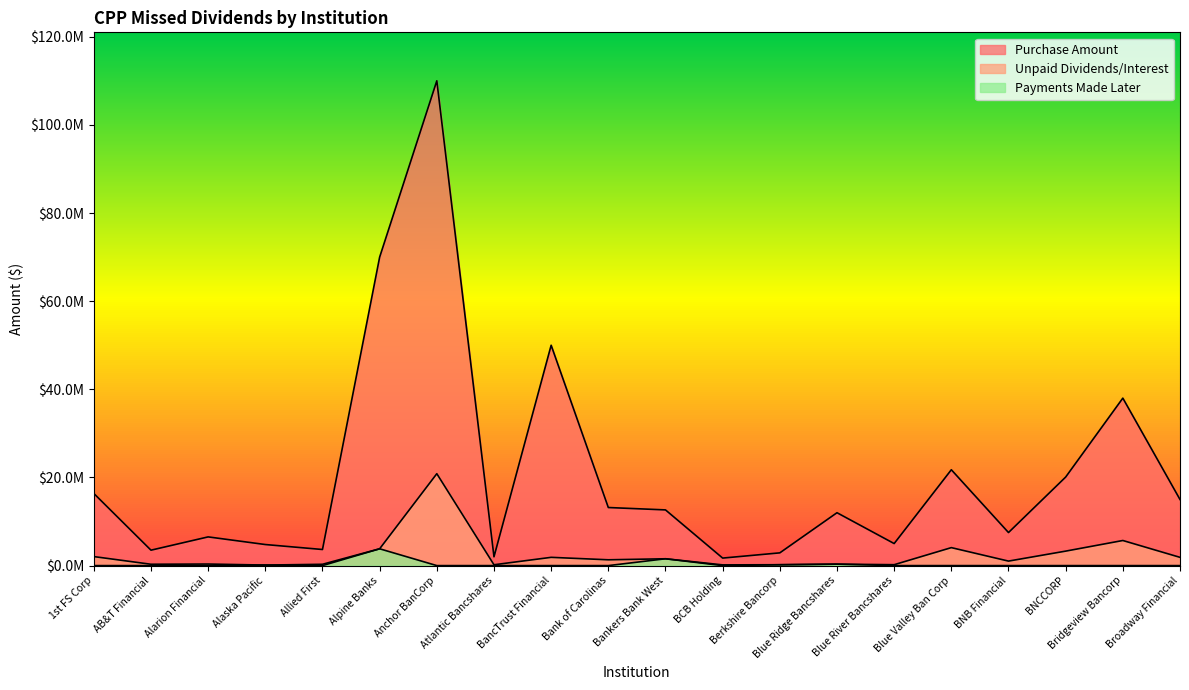

Between Atlantic Bancshares and BNB Financial, which series saw the biggest shift?

Purchase Amount